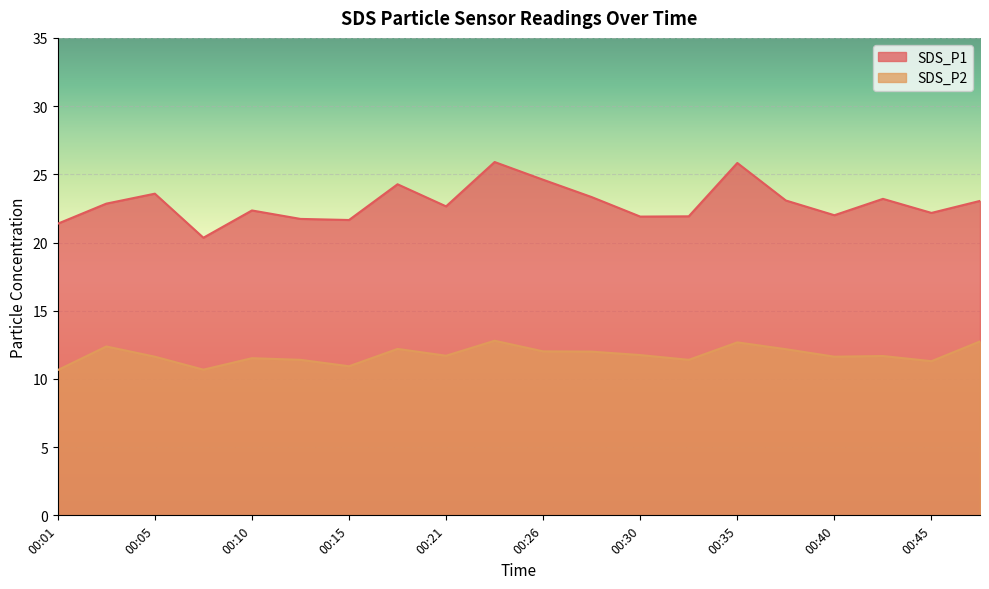

At which label is SDS_P1 closest to 23?

00:48